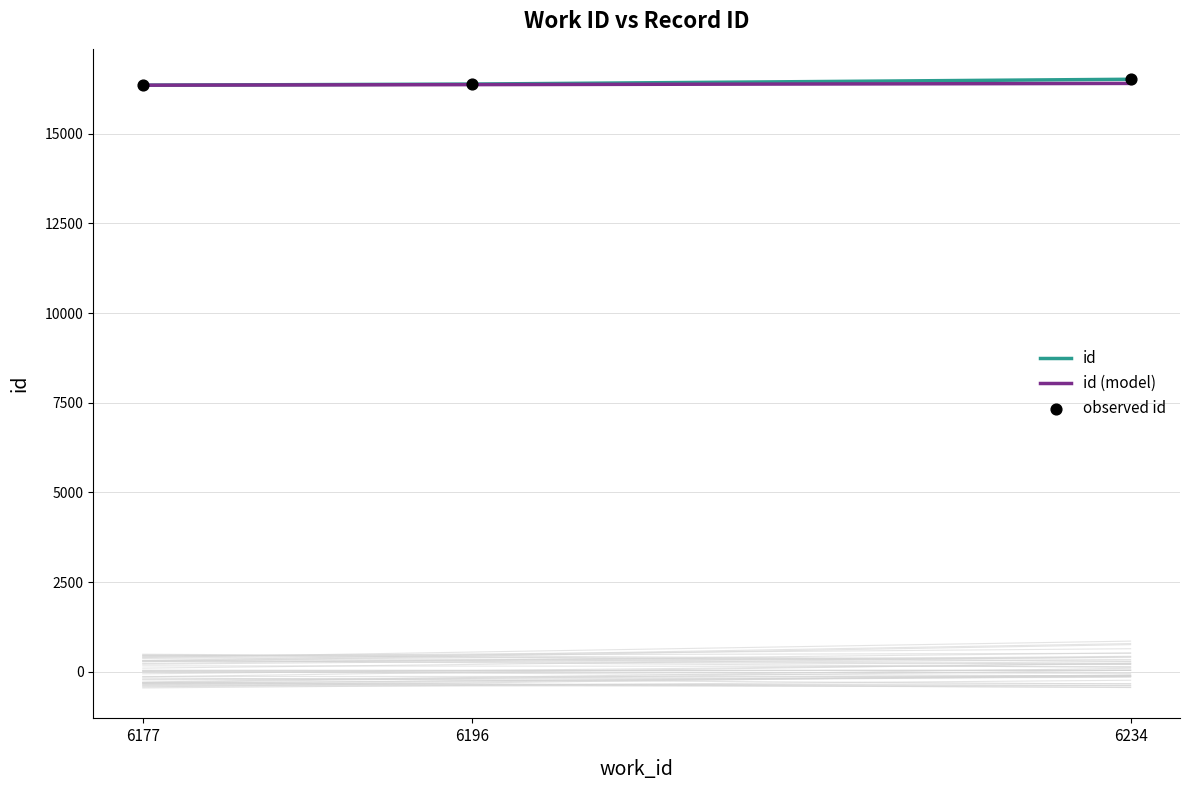

At how many categories does at least one series exceed 16493?

1